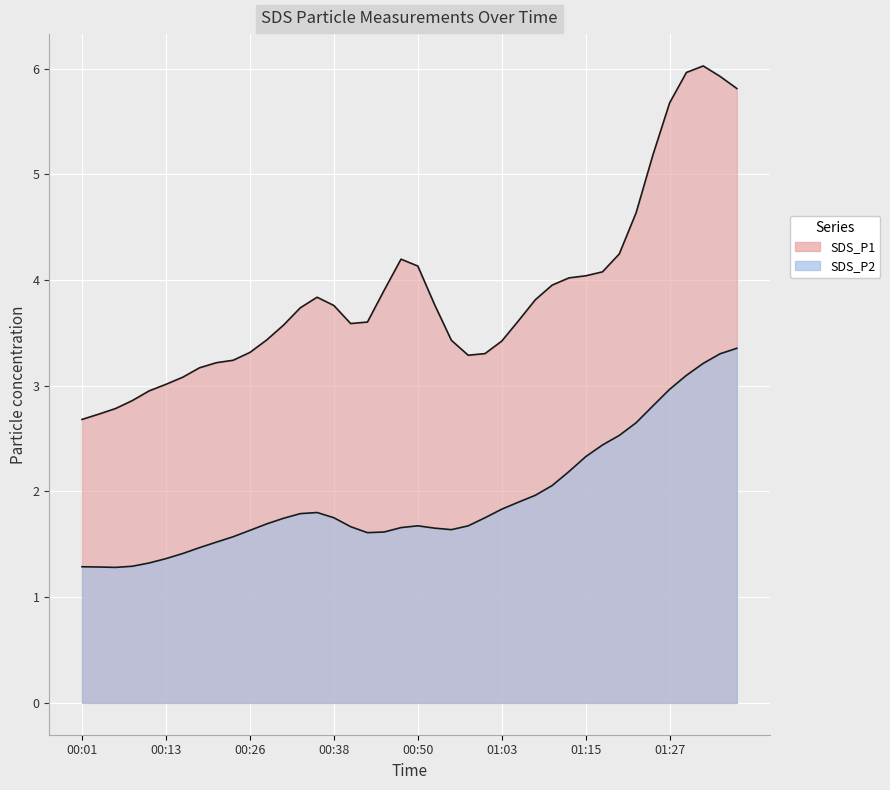

True or false: SDS_P1 has a value of 4.0 at 00:43.

False